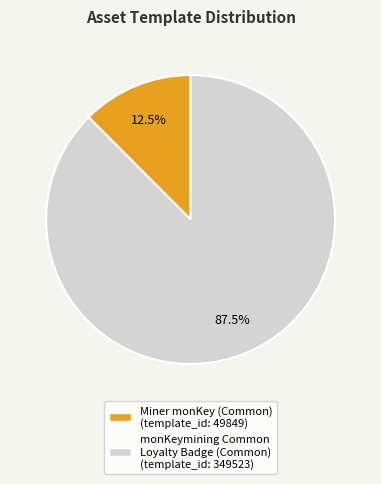

Count the number of slices in the pie.

2